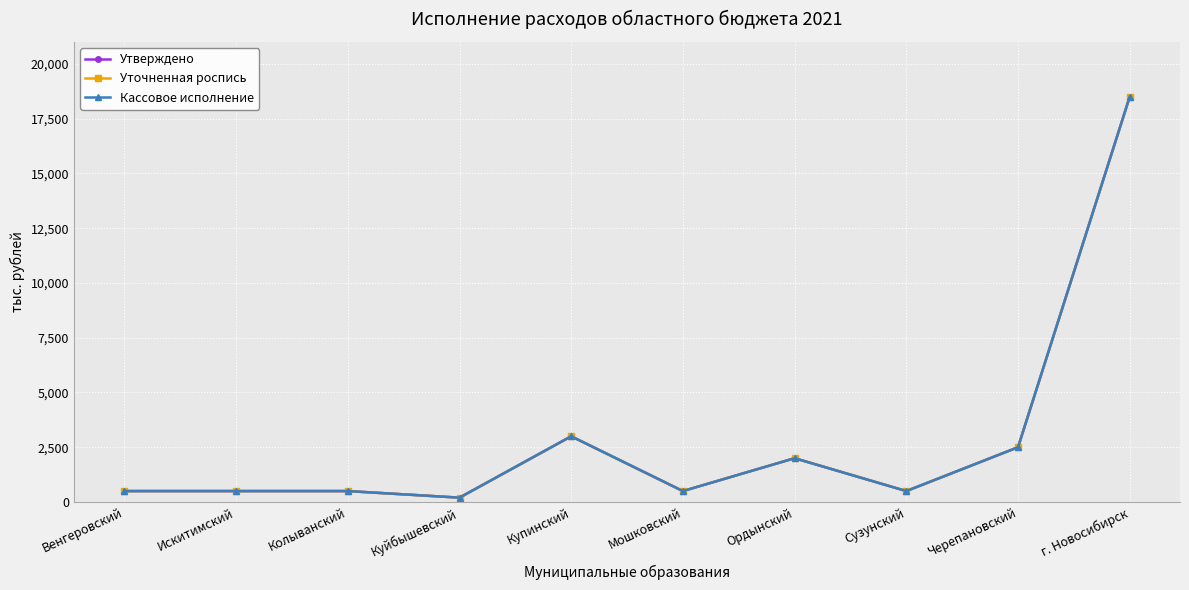

Does the chart have visible grid lines?

Yes